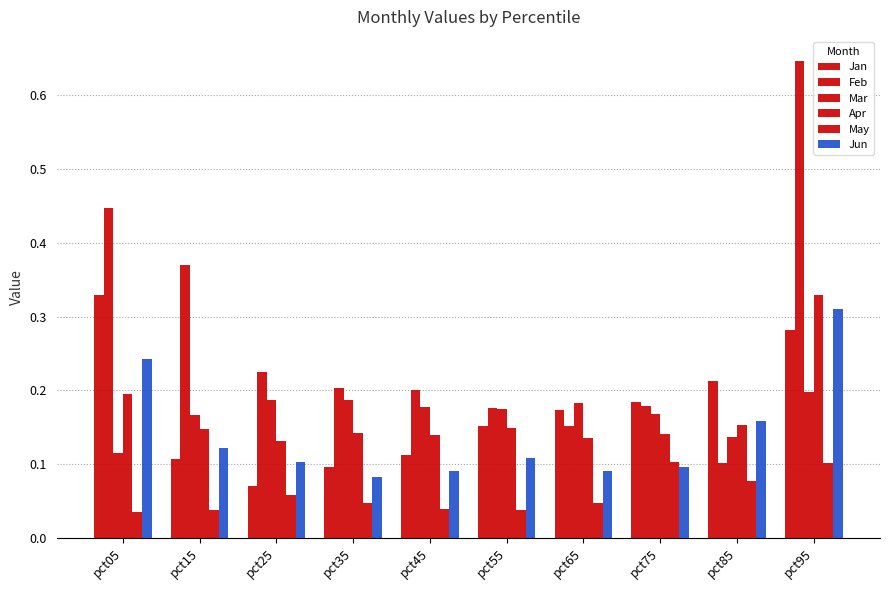

How many bars are there in total?

60